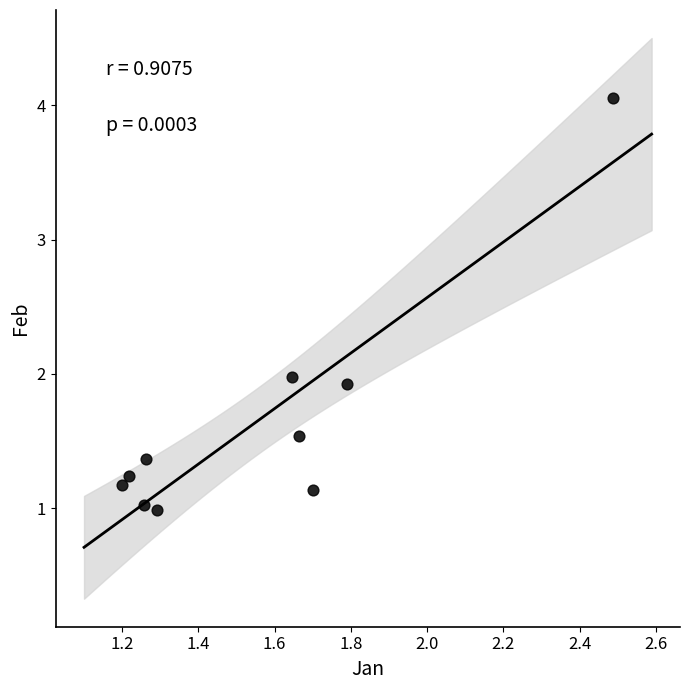

What is the average Y value?

1.6